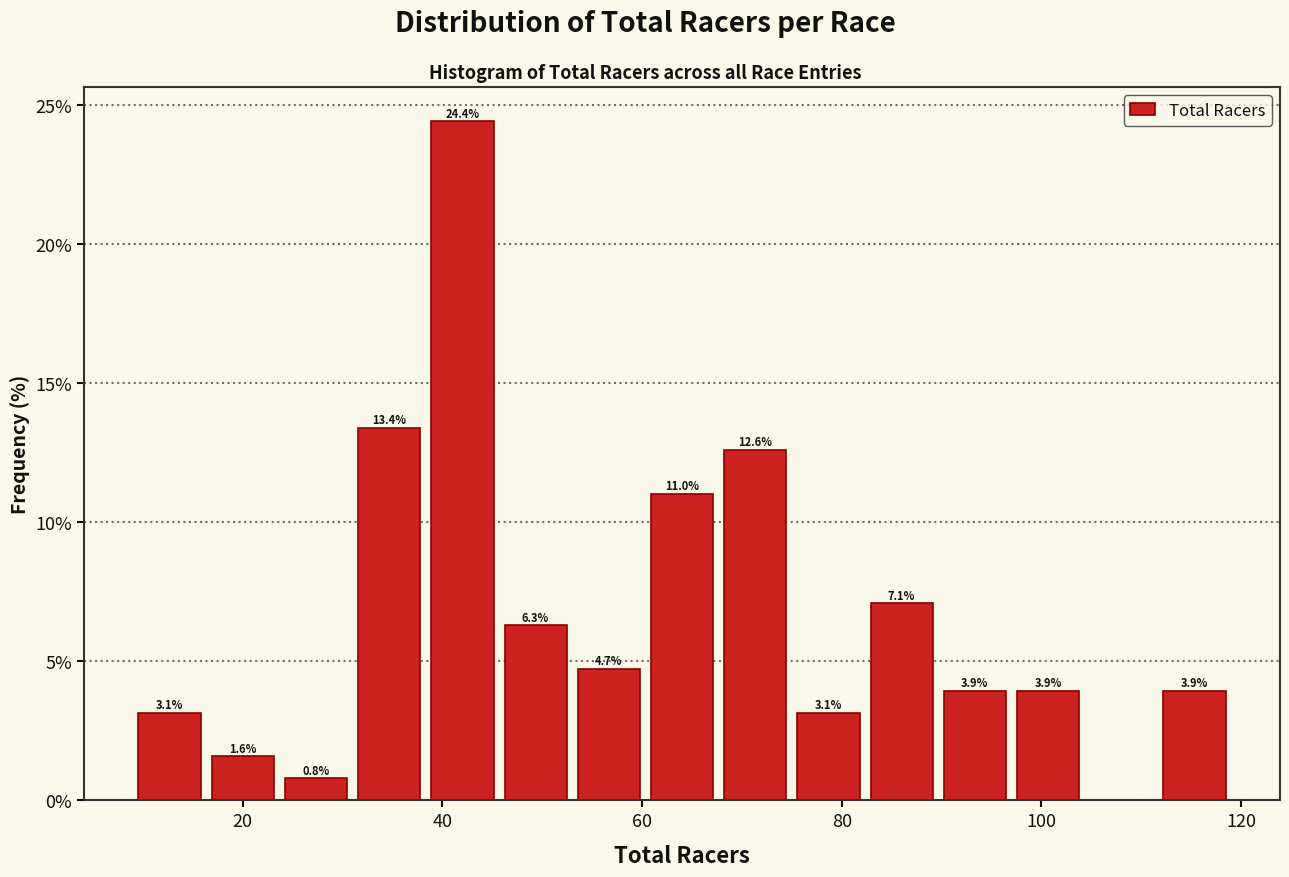

Read against the x-axis, roughly where is the centre of the tallest bar?

42